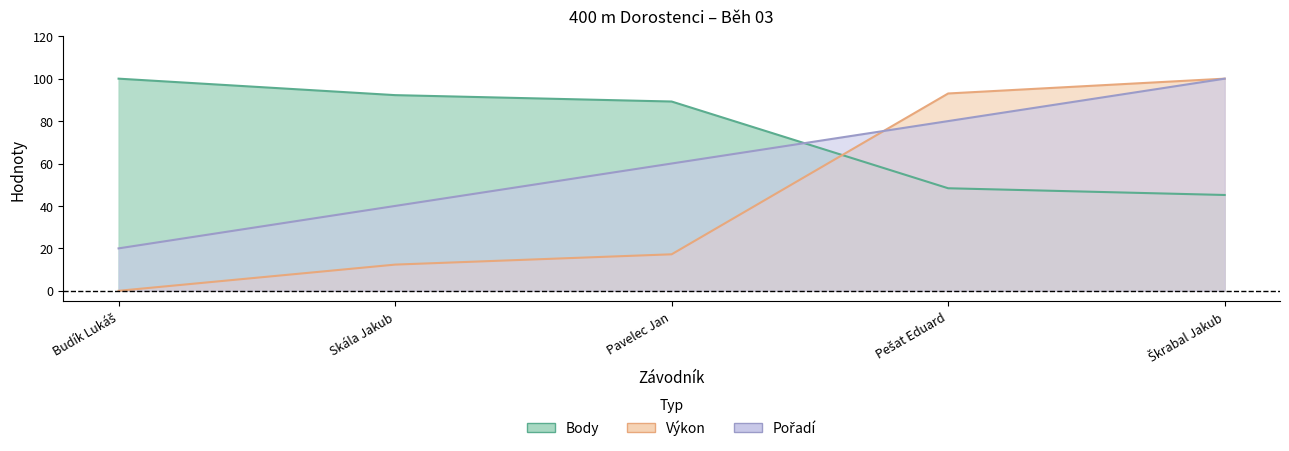

Rank the series at Pavelec Jan from lowest to highest value.

Výkon, Pořadí, Body